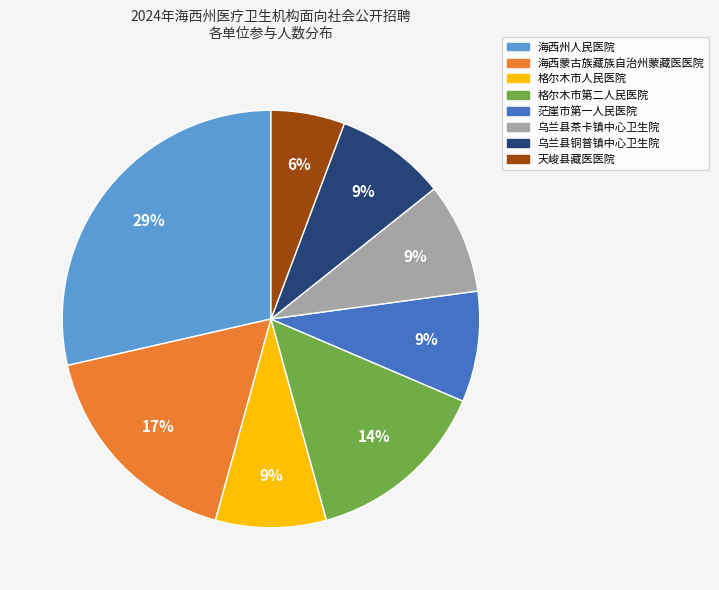

What percentage is the 乌兰县铜普镇中心卫生院 slice, to the nearest percent?

9%